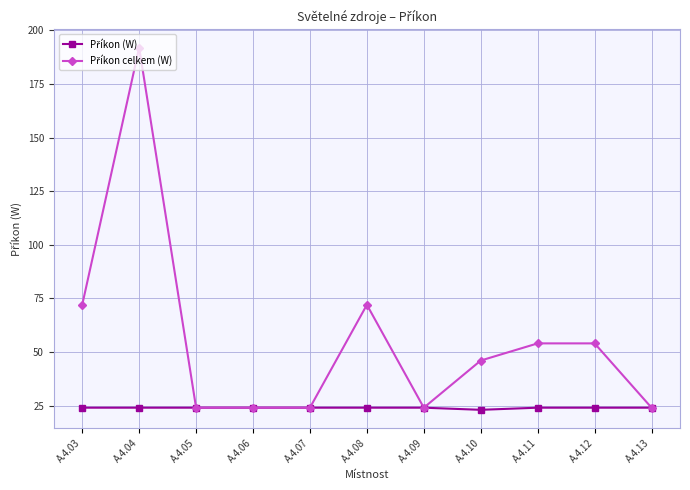

Does the chart have visible grid lines?

Yes